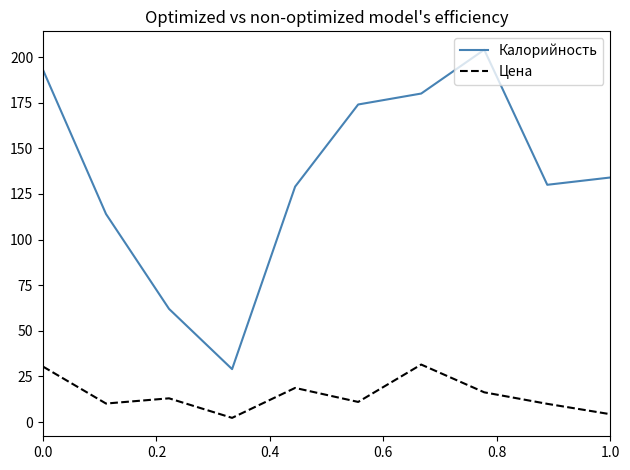

What is the maximum value for Цена?

31.5